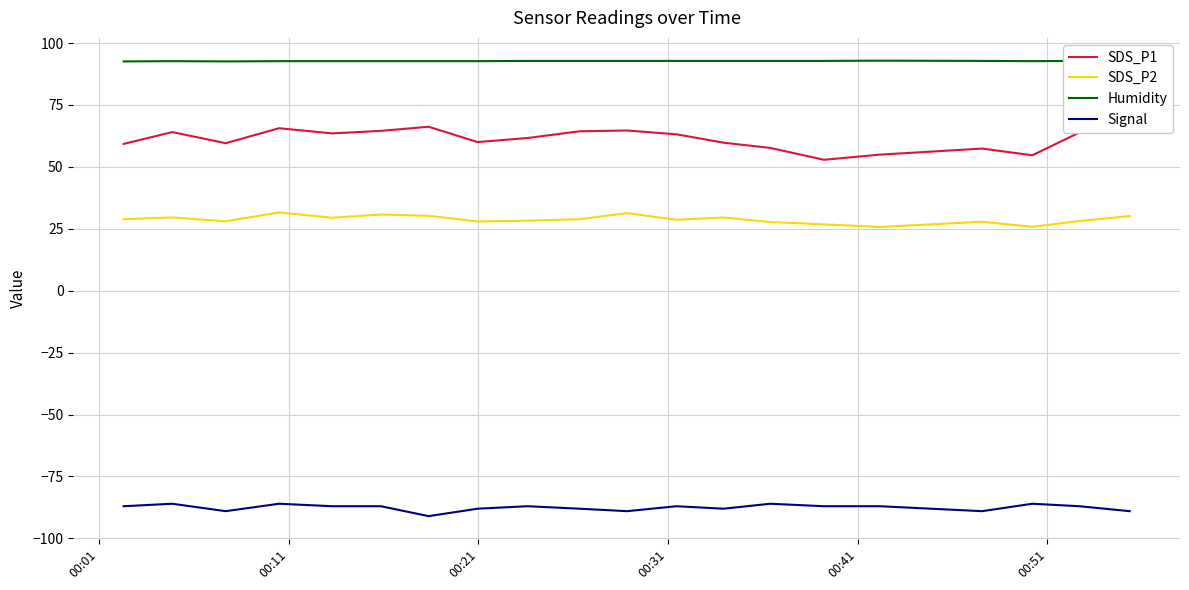

What is the minimum value for Signal?

-91.0